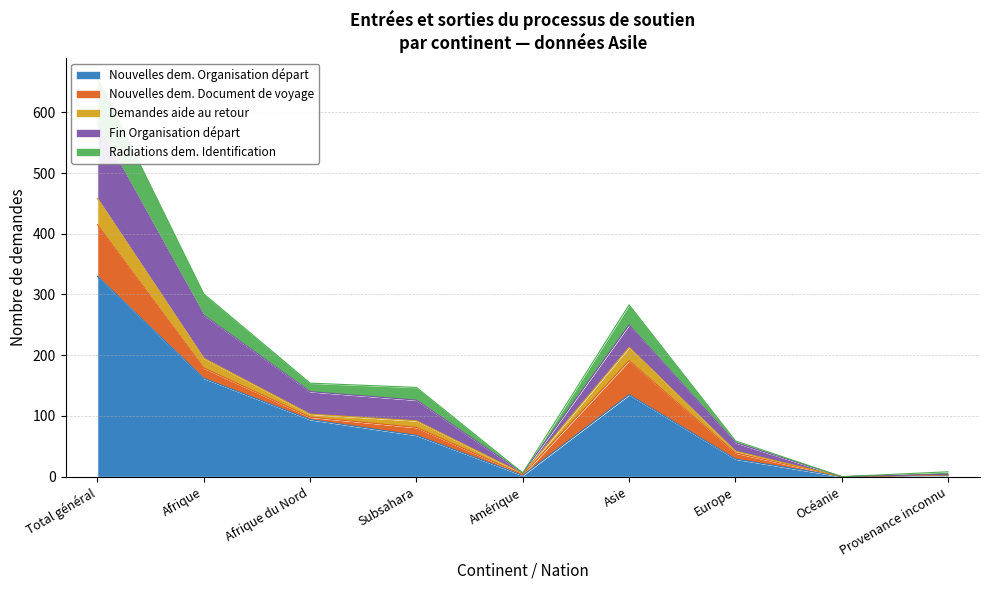

At how many categories does at least one series exceed 11?

6